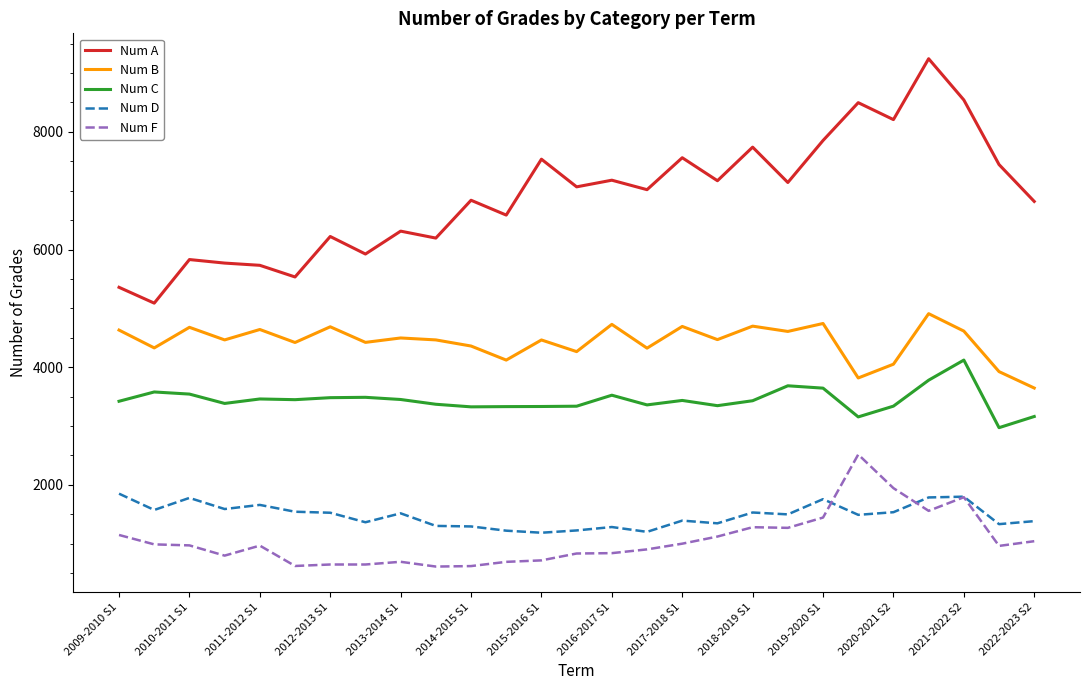

True or false: Num D and Num C cross at least once.

False